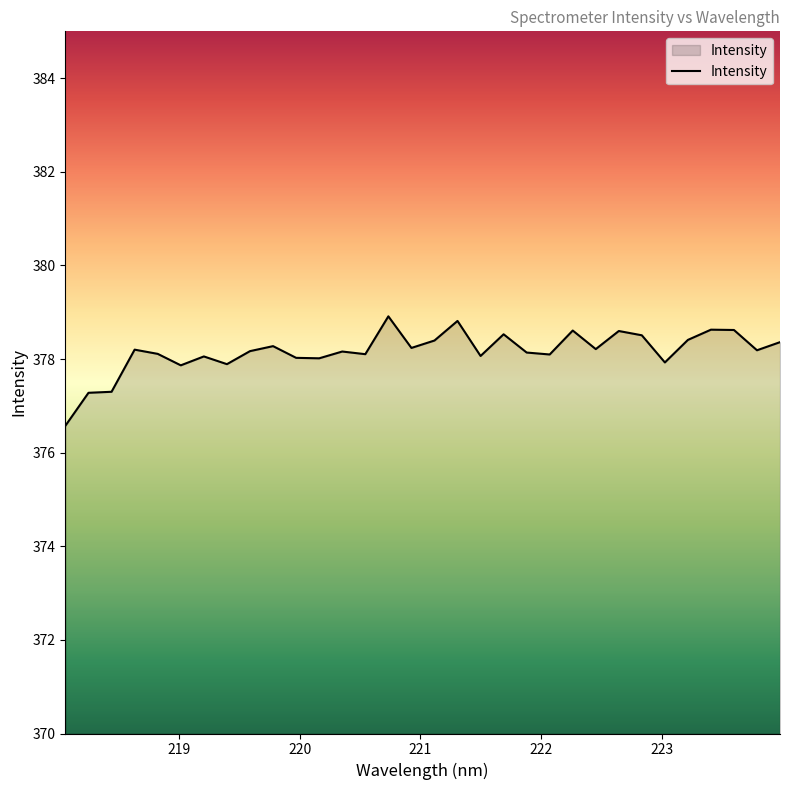

What is the greatest value displayed?

378.9